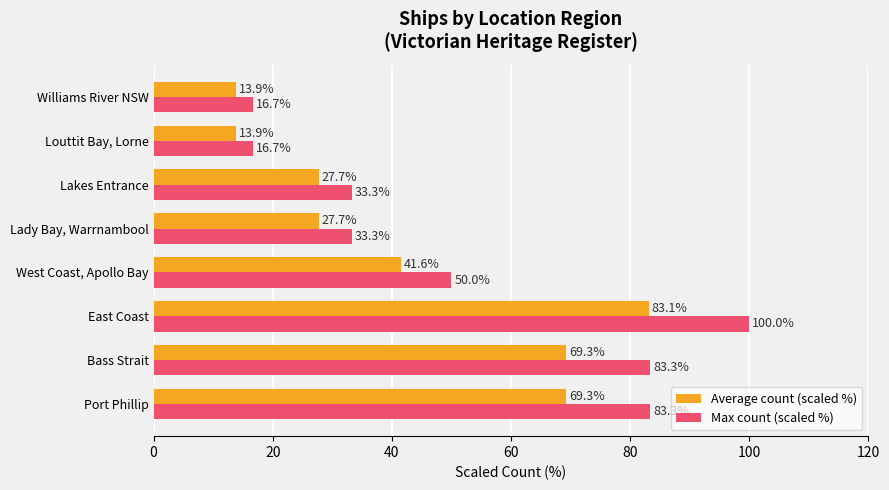

The value of Average count (scaled %) at East Coast is 83.1. True or false?

True